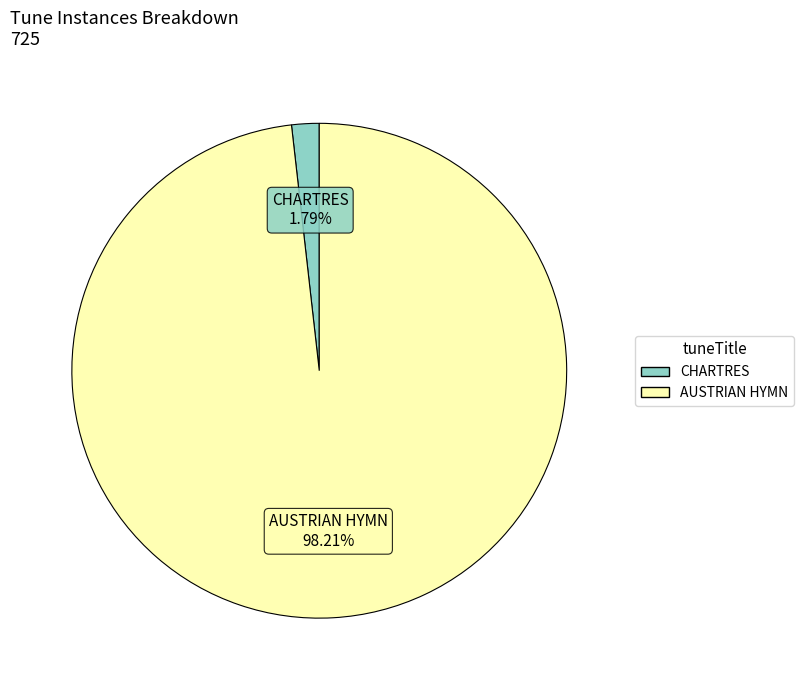

Which slice is the smallest?

CHARTRES